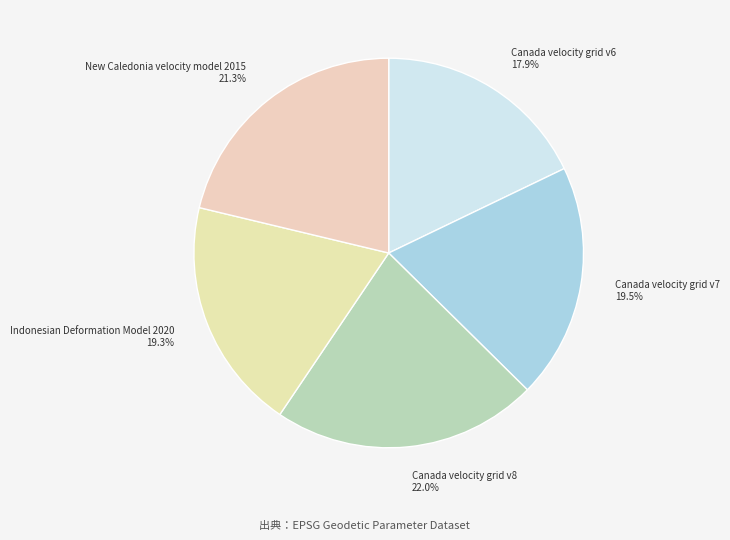

What portion of the pie excludes Canada velocity grid v6?

82.1%